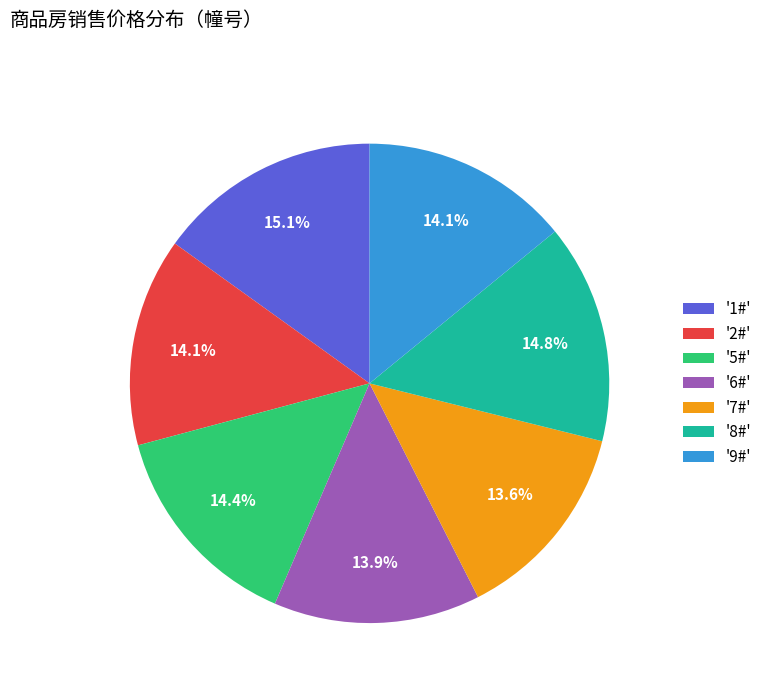

Approximately how many times larger is the value at '1#' compared to '9#'?

1.1